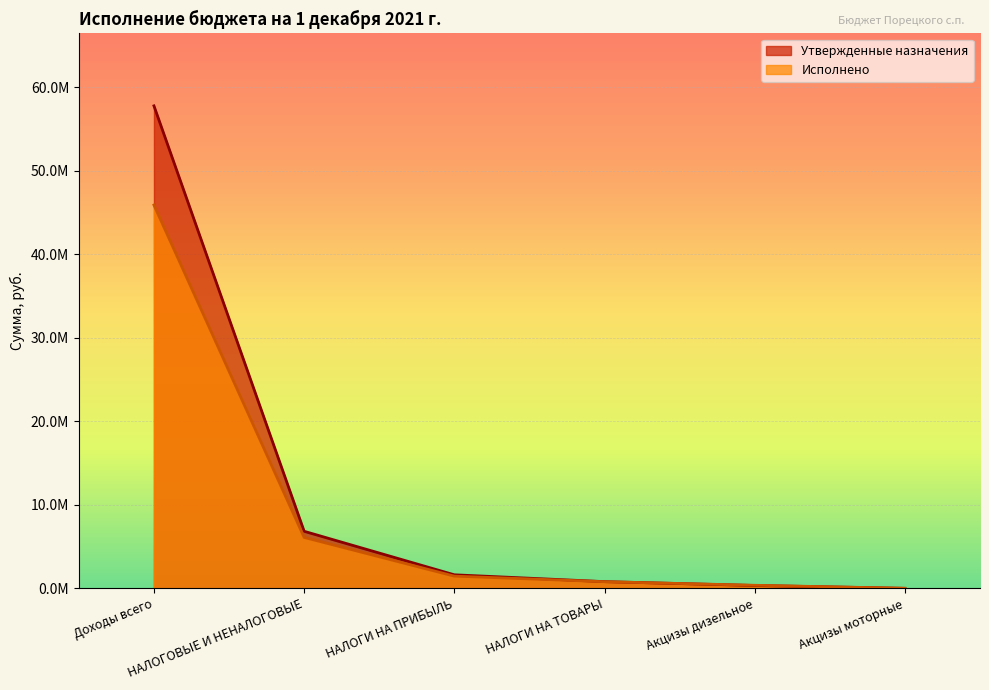

Which series has the widest spread of values?

Утвержденные назначения